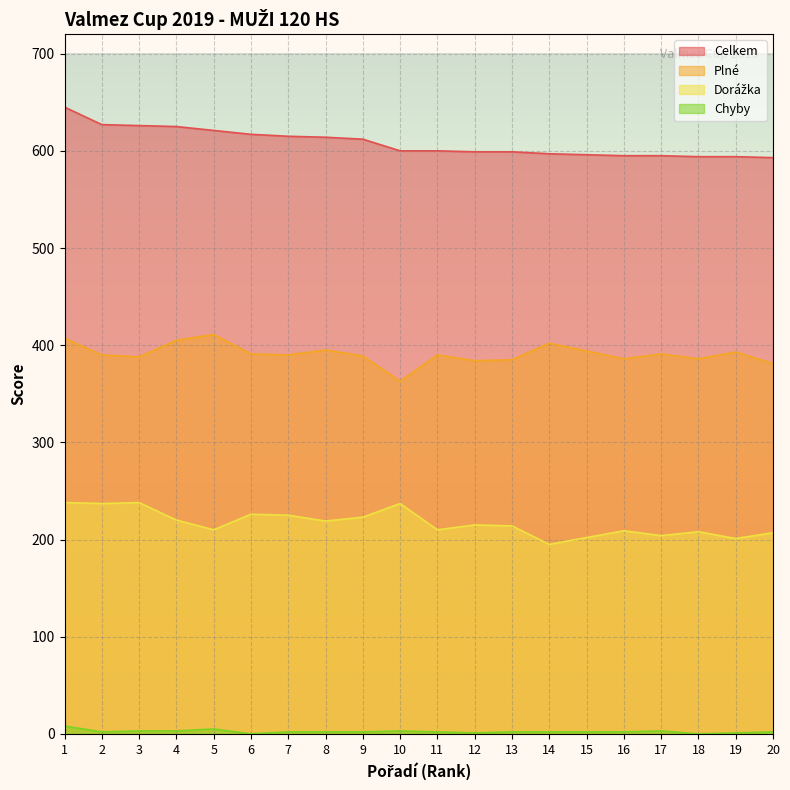

Is it true that Plné equals 386 at 18?

True